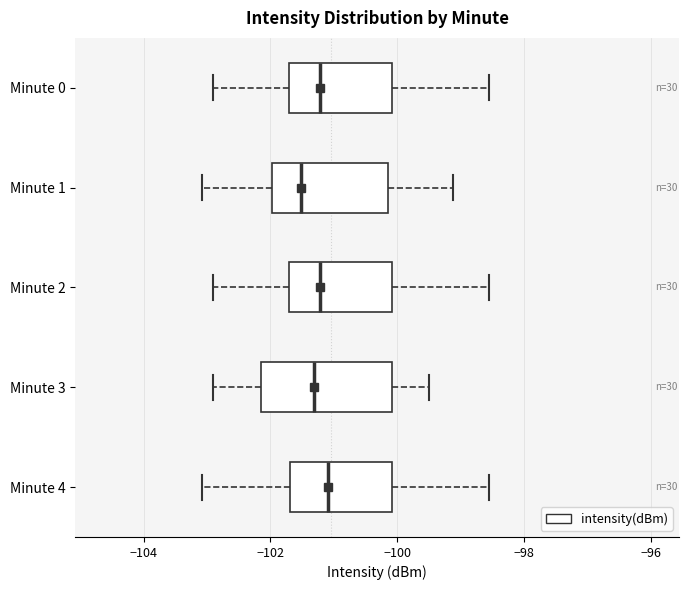

Comparing the boxes themselves (not the whiskers), which one is the widest?

Minute 3